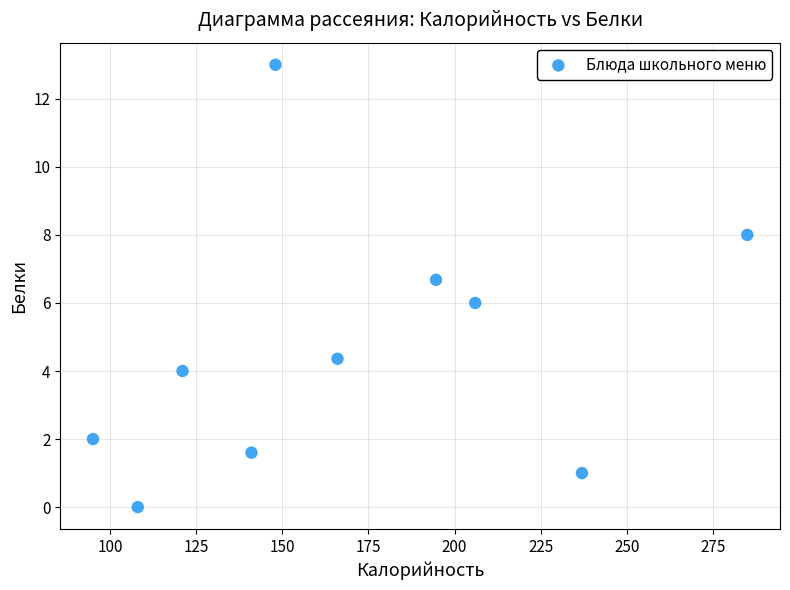

What is the average Y value?

4.7